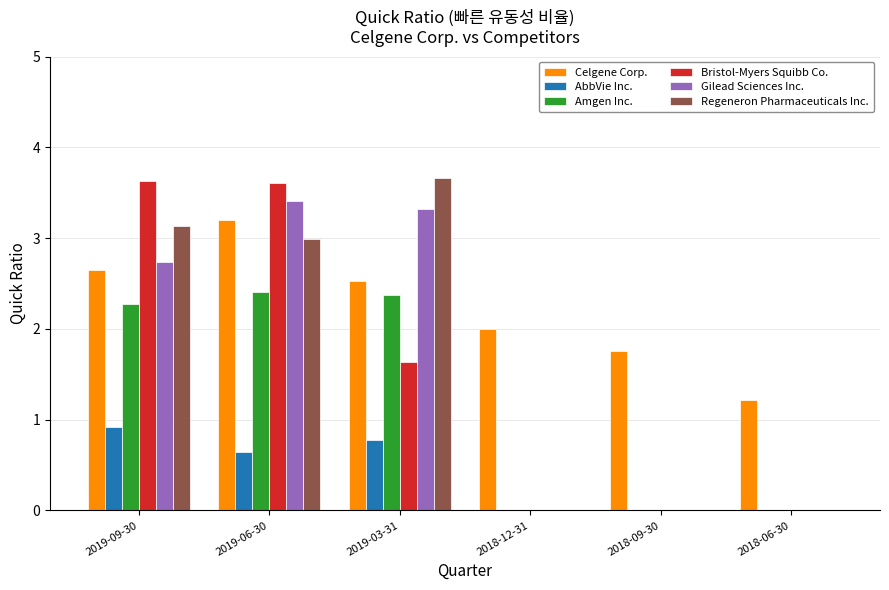

At which label does Celgene Corp. reach its peak?

2019-06-30